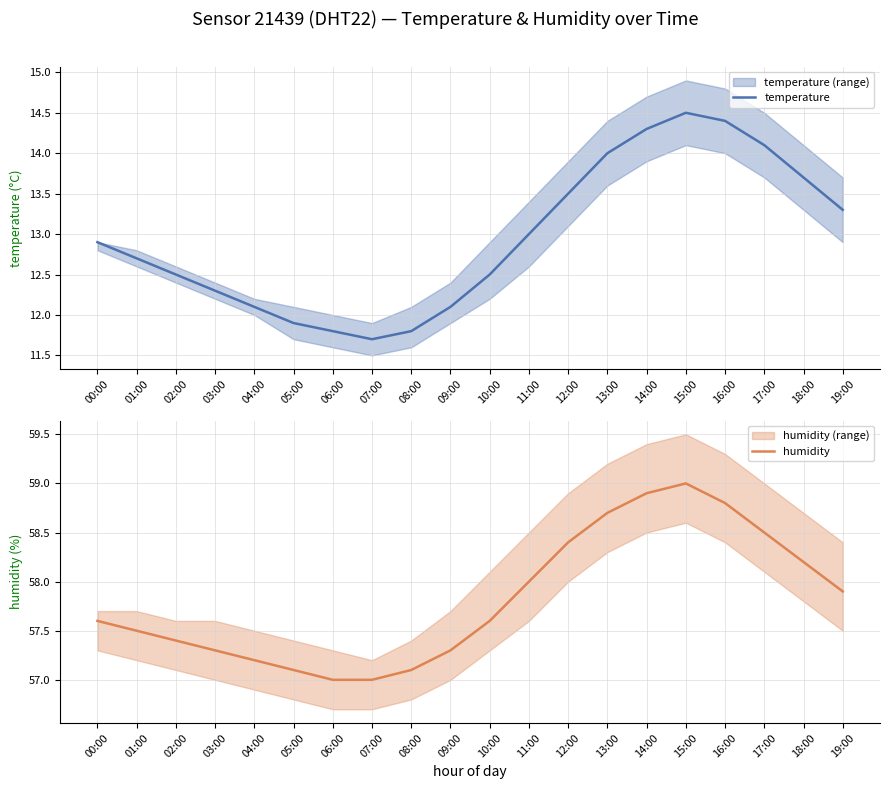

What are all the series names shown in the legend?

temperature, humidity